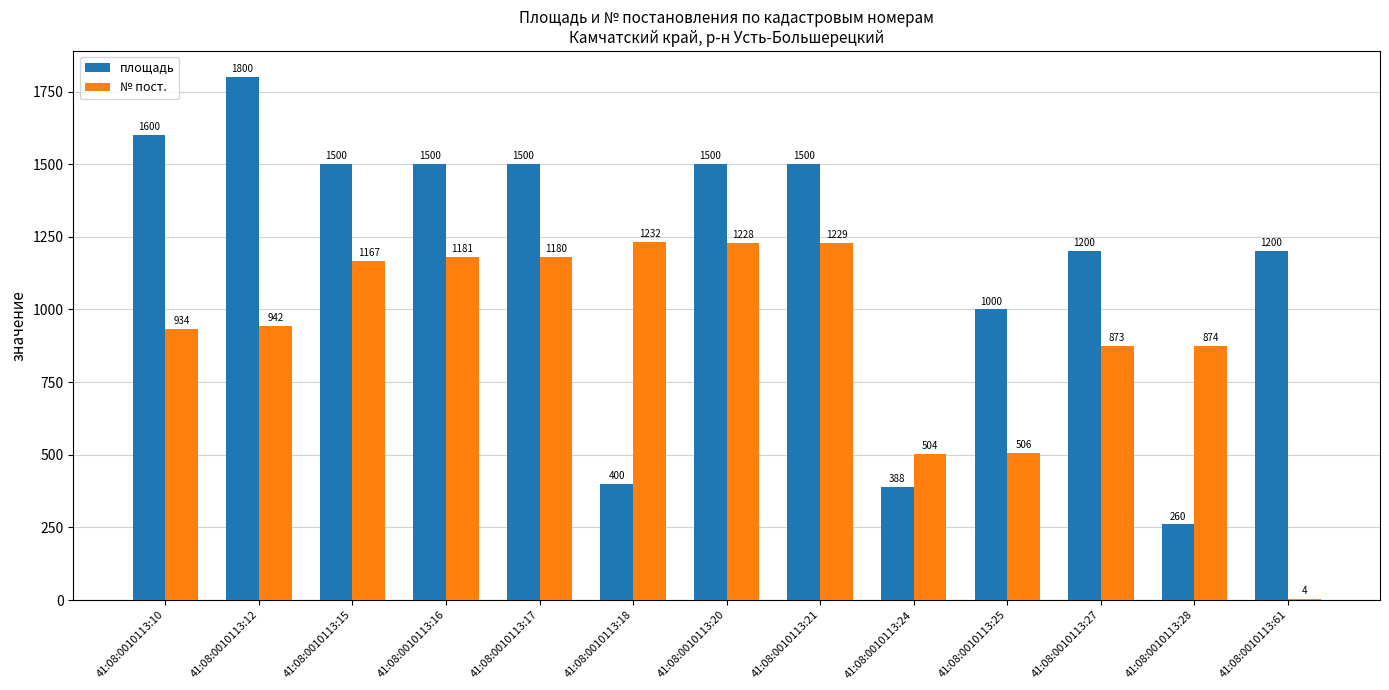

Does the chart contain stacked bars?

No